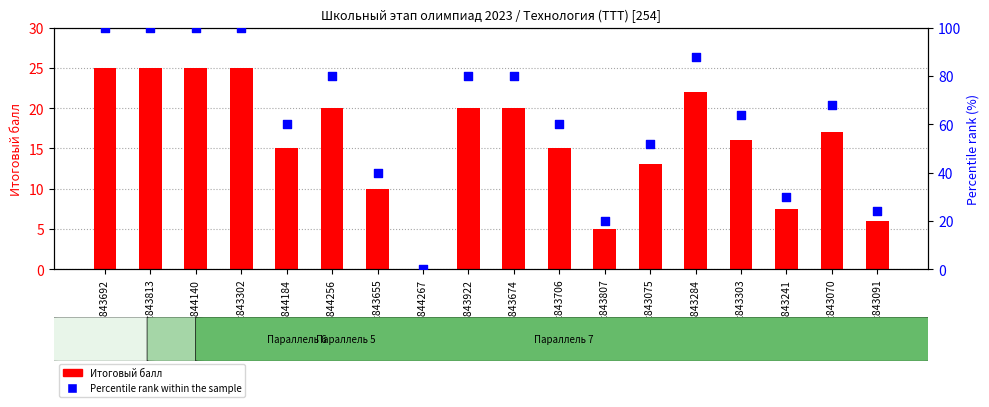

Is the value of Итоговый балл at st843284 greater than the value of Percentile rank within the sample at st843674?

No